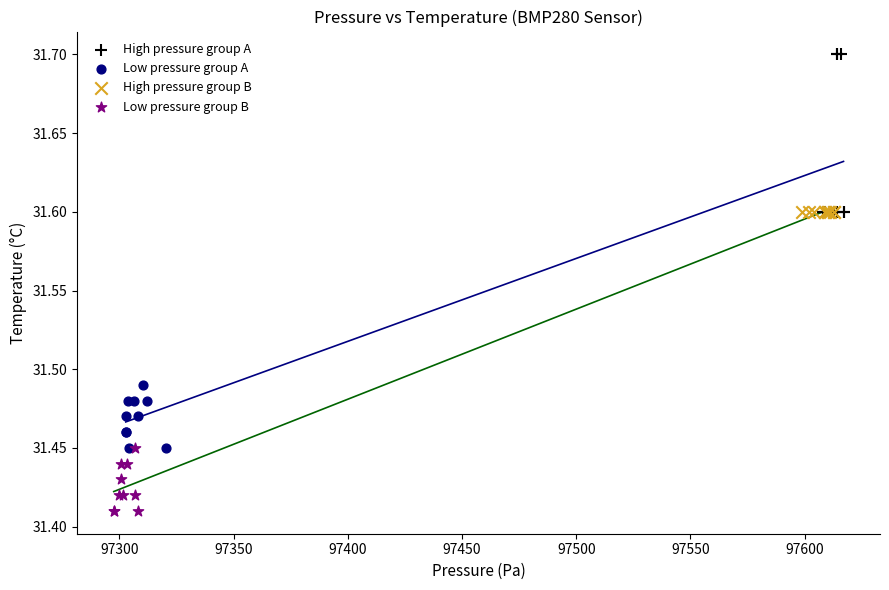

Which series reaches the minimum Y coordinate?

Low pressure group B